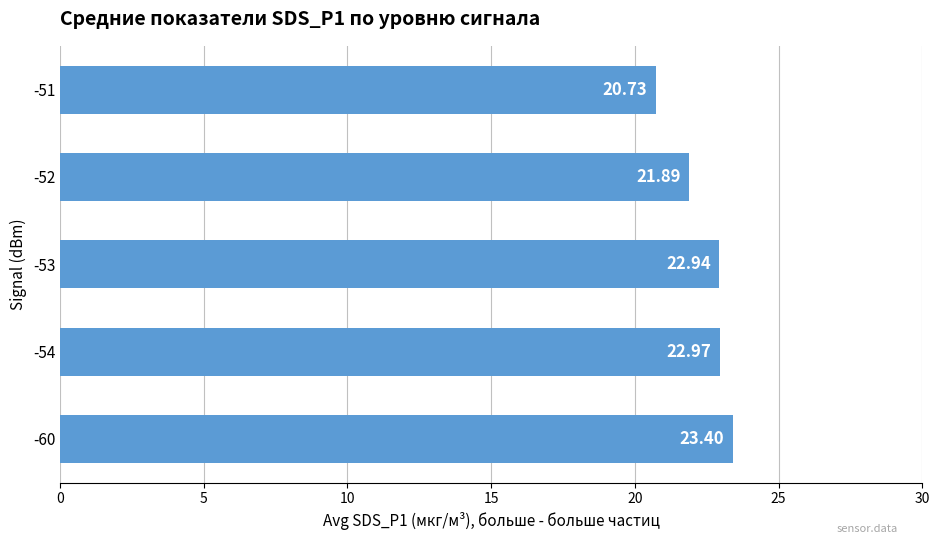

What is the difference between the maximum and second lowest values?

1.5